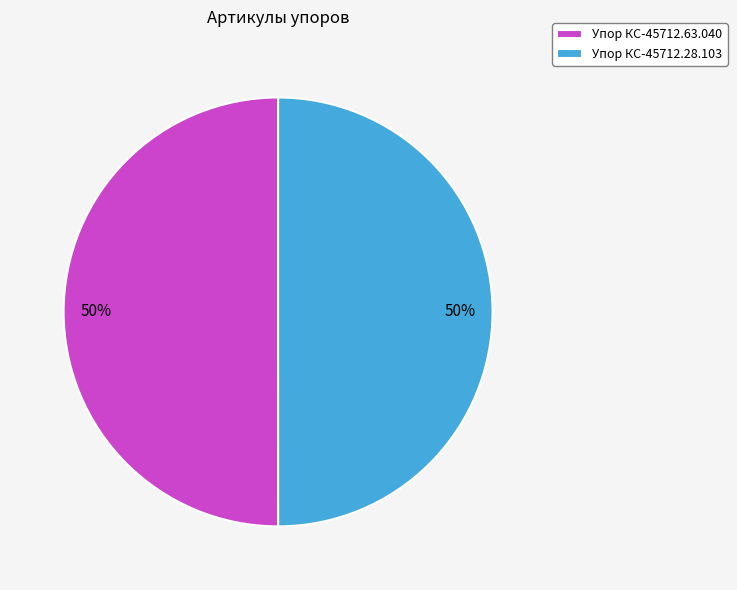

Combined, do Упор КС-45712.28.103 and Упор КС-45712.63.040 account for over 50%?

Yes